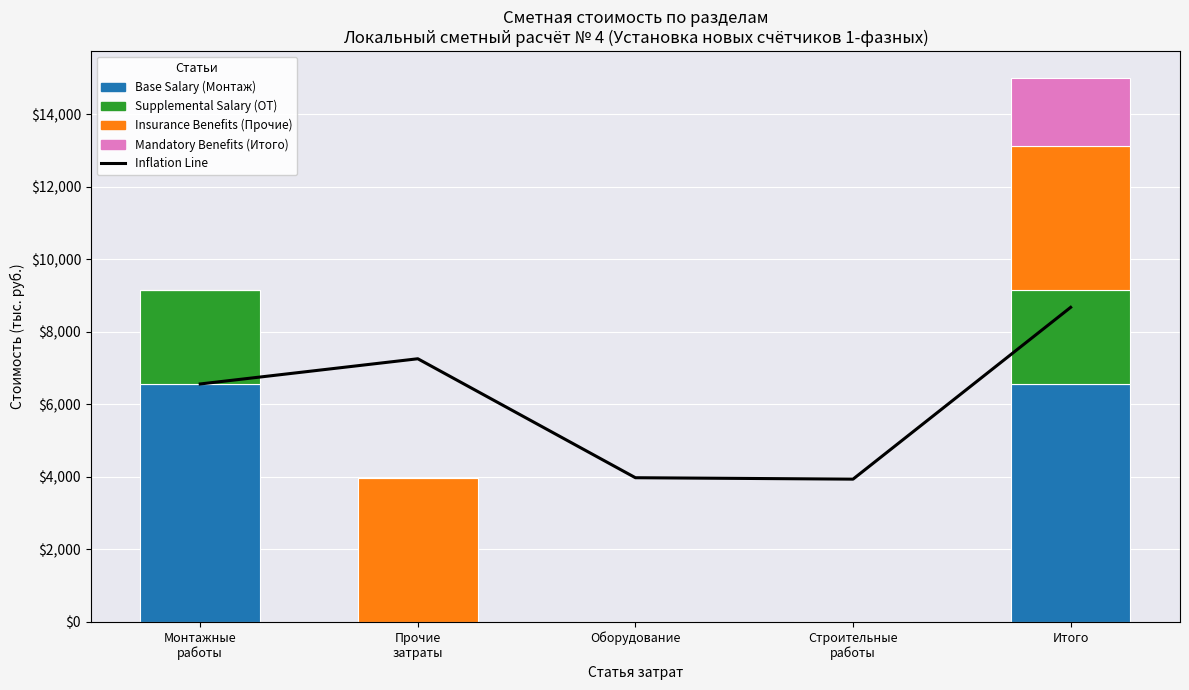

Is the value of Base Salary (Монтаж) at Монтажные
работы greater than the value of Supplemental Salary (ОТ) at Монтажные
работы?

Yes